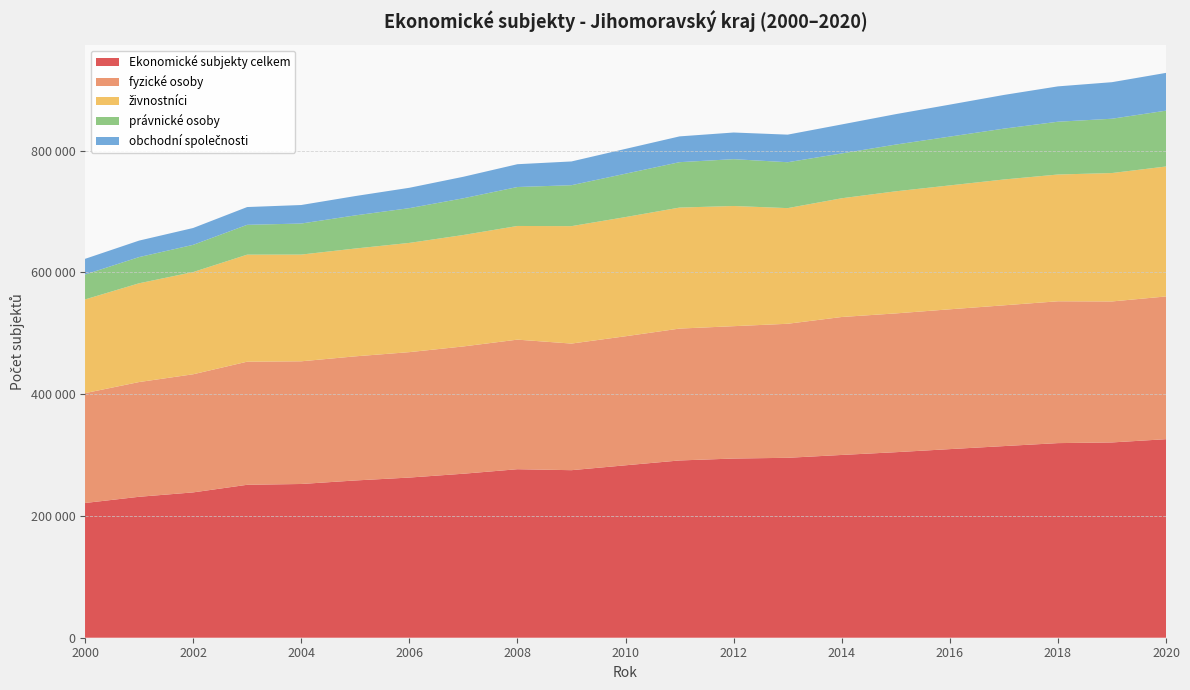

Reading left to right, extract all data points from this chart.

Ekonomické subjekty celkem: 221294	231492	238702	251194	252506	258291	263071	269366	276783	275189	283202	291162	294308	295523	300204	304729	309786	314742	319647	320758	326100
fyzické osoby: 180422	188454	194000	202199	201508	203872	205984	209057	212806	207947	211952	216592	217394	220142	226569	227942	229632	231223	232948	231563	234421
živnostníci: 153900	162201	167874	175784	175285	177086	179411	183044	186702	192875	195743	198756	197399	189938	195020	200549	203507	206668	208203	210904	213461
právnické osoby: 40872	43038	44702	48995	50998	54419	57087	60309	63977	67242	71250	74570	76914	75381	73635	76787	80154	83519	86699	89195	91679
obchodní společnosti: 25785	27081	27676	29197	30406	31742	33445	35329	37463	39007	40743	42346	43776	45308	47612	49951	52521	55335	58069	60033	62077